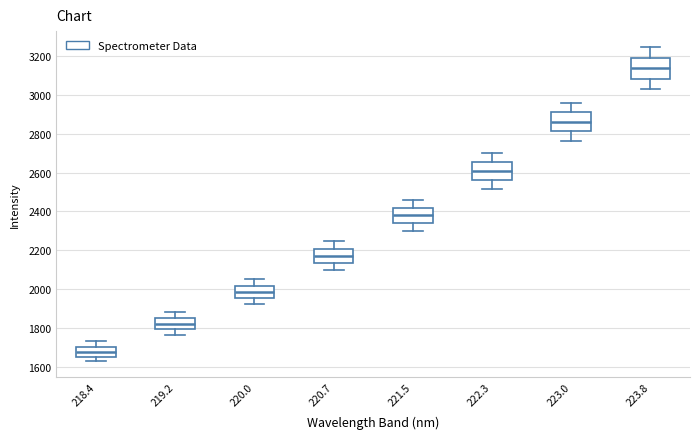

Reading left to right, transcribe this box plot: for each box, give where its median line is, the range the box spans, and where its two whiskers end, as read against the y-axis. The values are not printed on the chart, so give them approximately, as read against the axis.

218.4: median 1680, box 1660 to 1700, whiskers 1620 to 1740
219.2: median 1820, box 1800 to 1860, whiskers 1760 to 1880
220.0: median 1980, box 1960 to 2020, whiskers 1920 to 2060
220.7: median 2180, box 2140 to 2200, whiskers 2100 to 2240
221.5: median 2380, box 2340 to 2420, whiskers 2300 to 2460
222.3: median 2600, box 2560 to 2660, whiskers 2520 to 2700
223.0: median 2860, box 2820 to 2920, whiskers 2760 to 2960
223.8: median 3140, box 3080 to 3200, whiskers 3040 to 3240